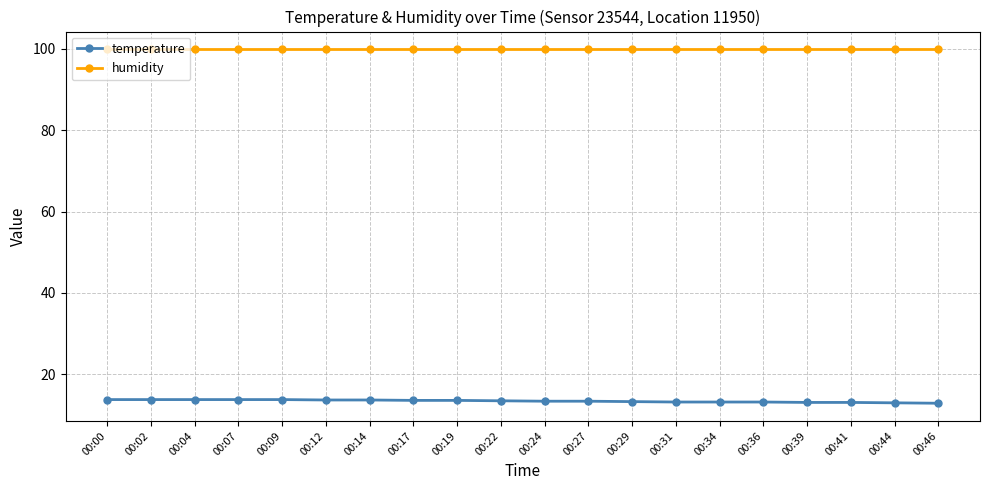

What is the spread (max minus min) of values at 00:39?

86.8